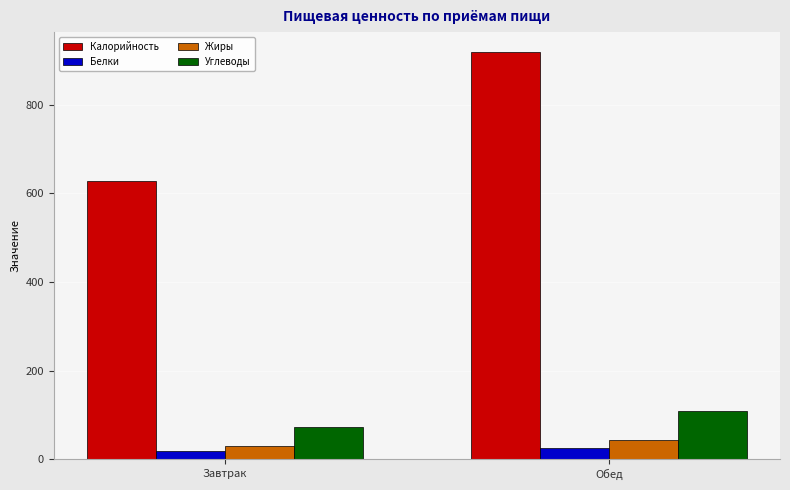

What is the minimum value for Калорийность?

628.4